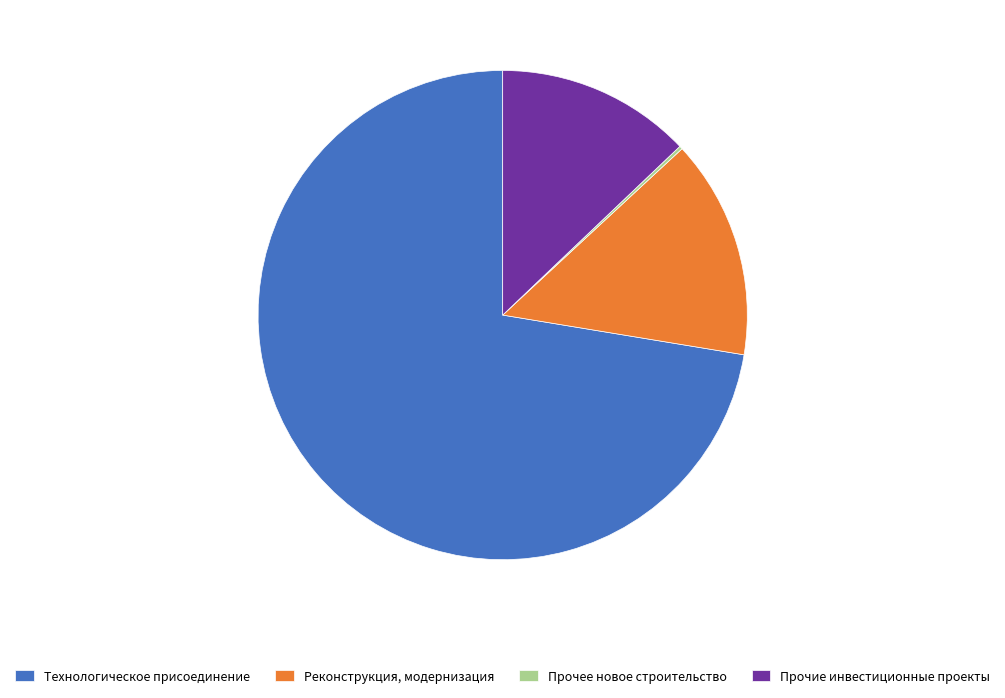

Is it true that Реконструкция, модернизация is 14% of the pie?

True